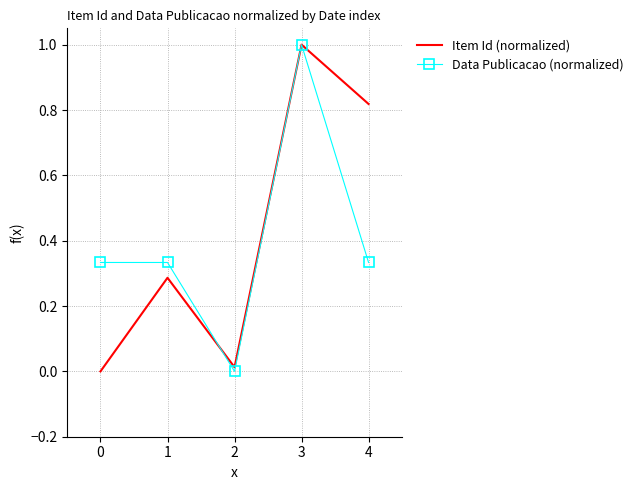

At which category does Data Publicacao (normalized) reach its first local valley?

2